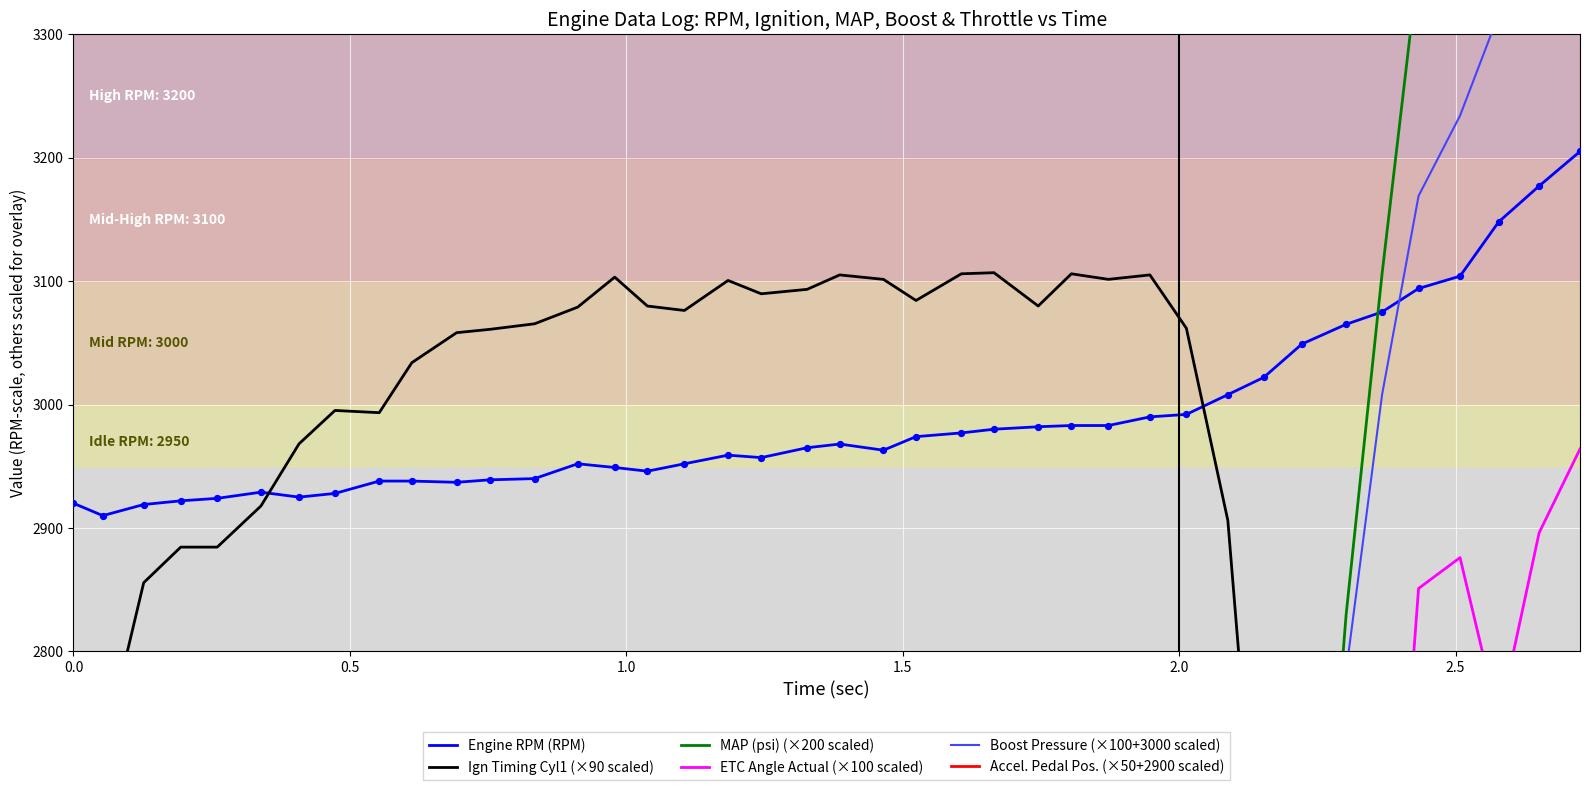

What is the minimum value for Engine RPM (RPM)?

2910